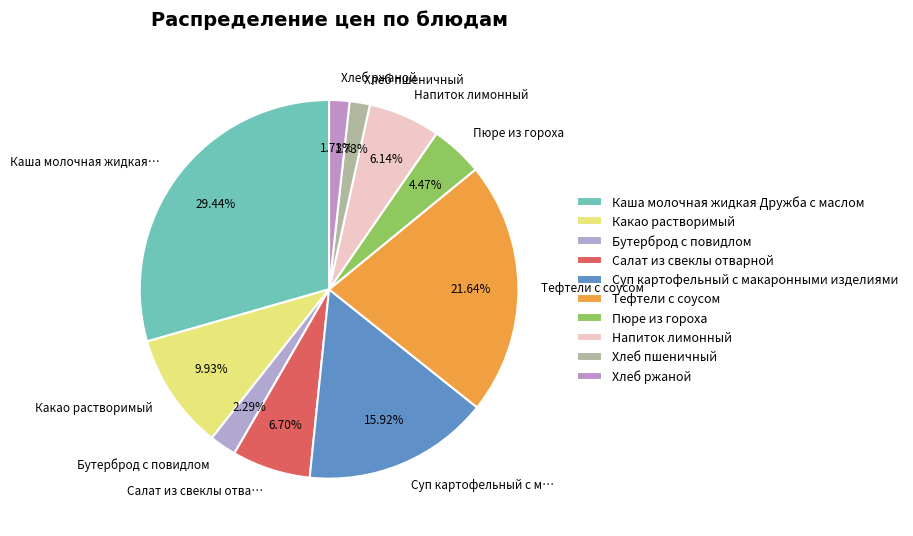

The Пюре из гороха slice represents 4% of the pie. True or false?

True